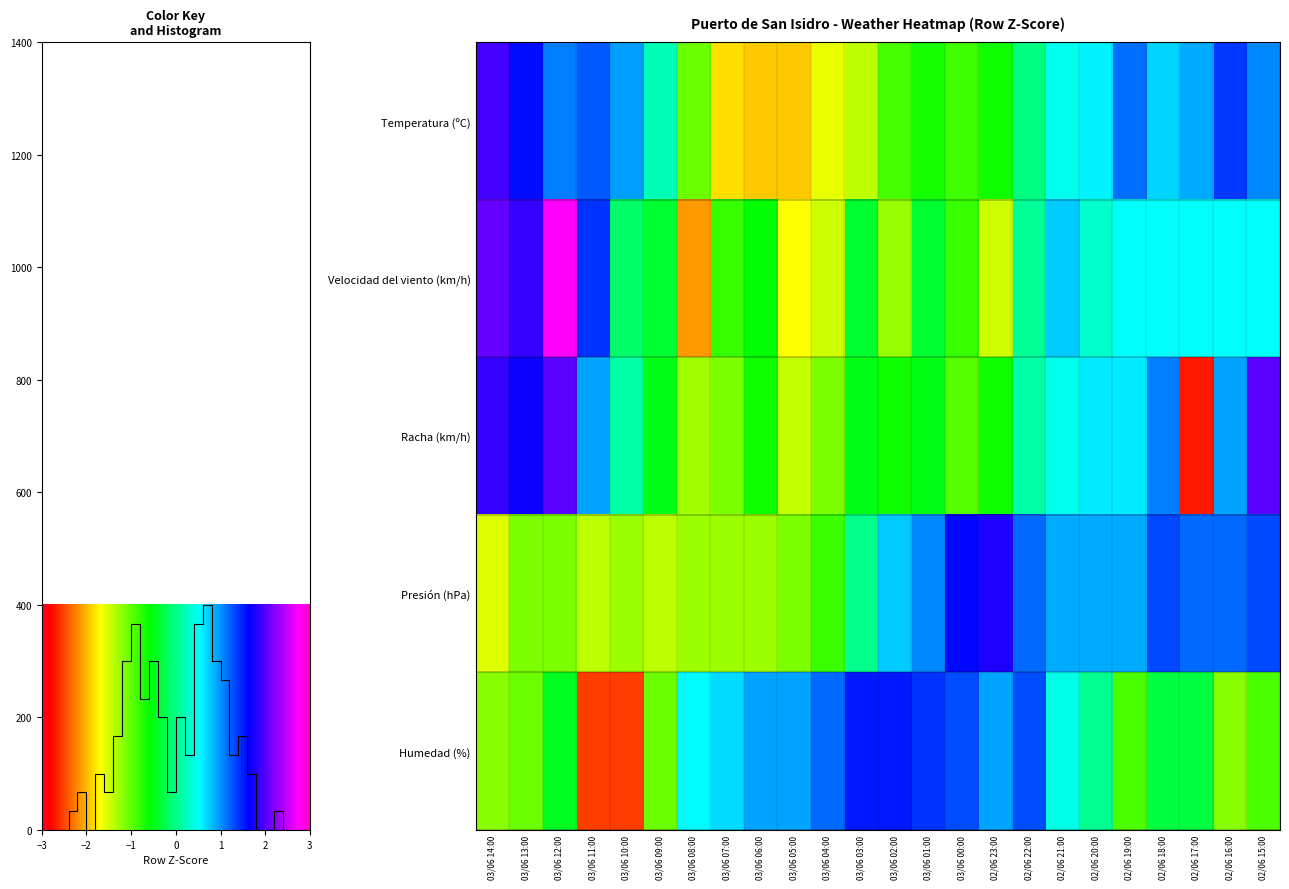

Which category has the highest value in the Humedad (%) series?

03/06 03:00